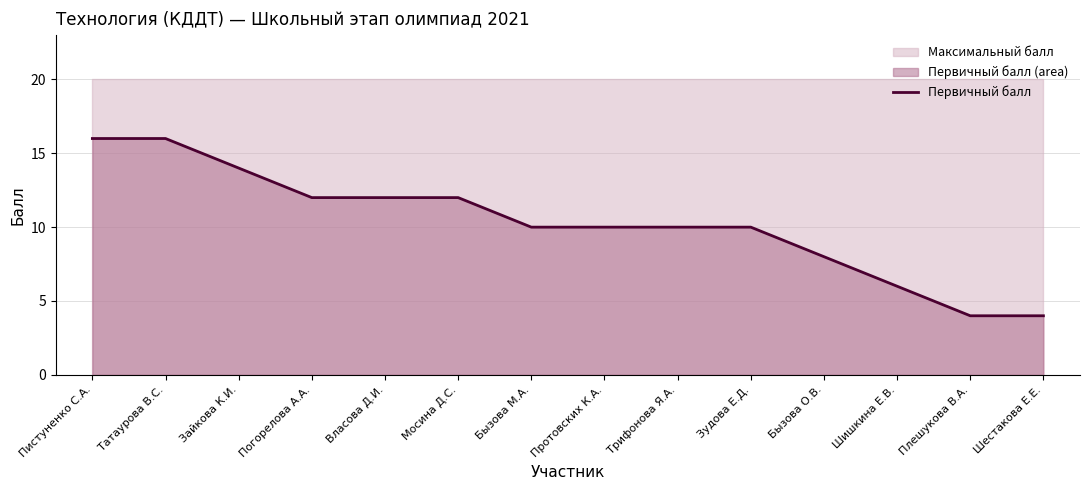

What is the ratio of the value at Зудова Е.Д. to the value at Протовских К.А.?

1.0